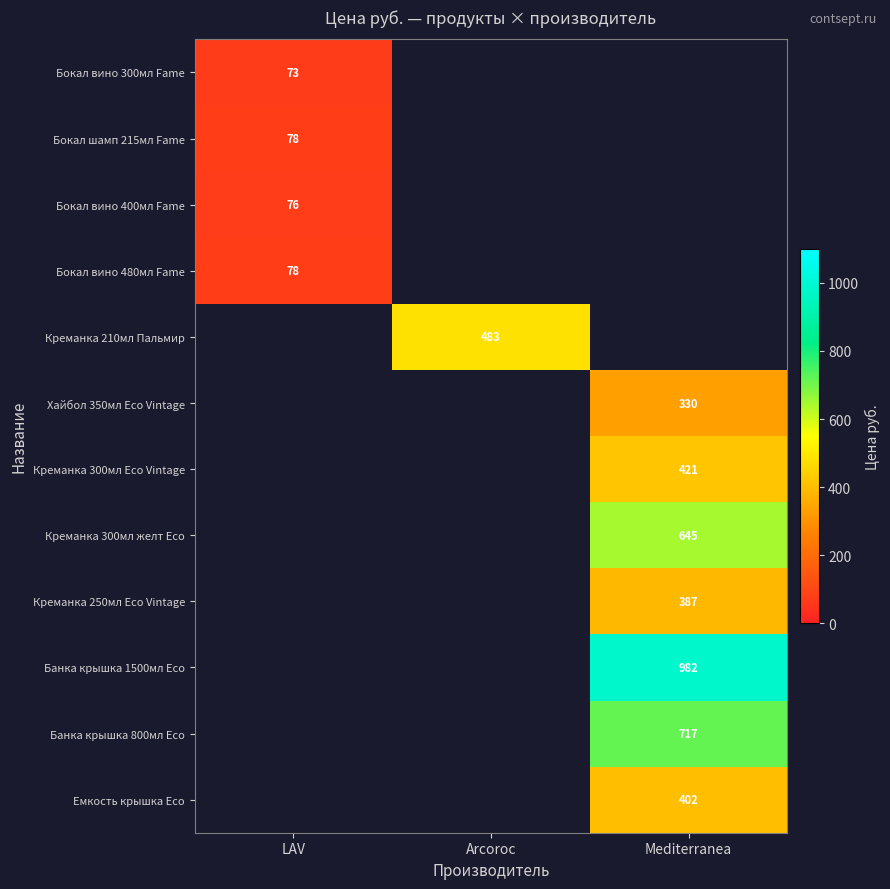

The Емкость крышка Eco series shows 85 at Mediterranea. True or false?

False